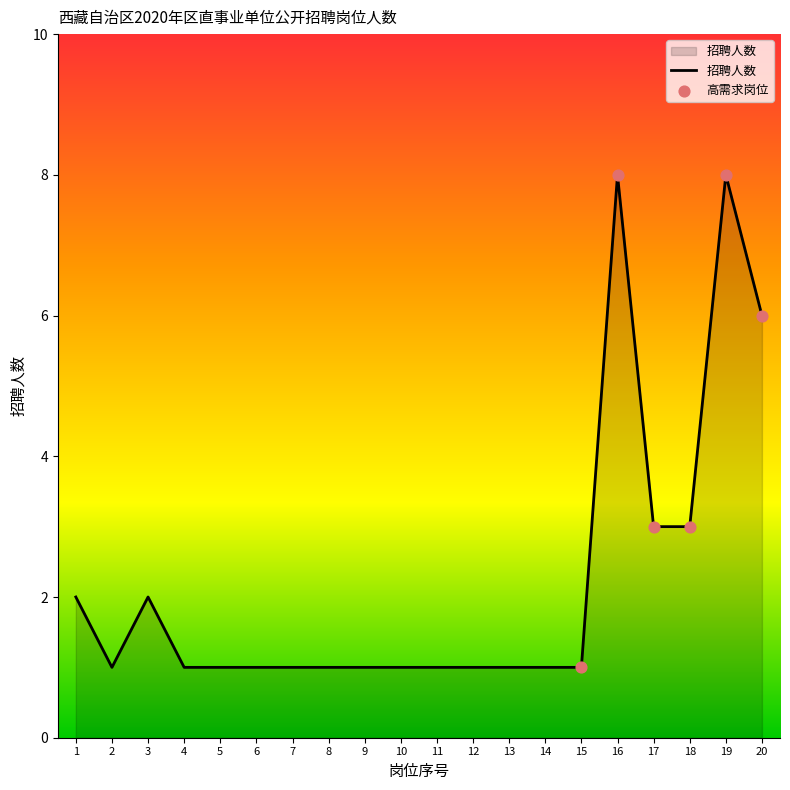

What is the change in value from 2 to 16?

+7